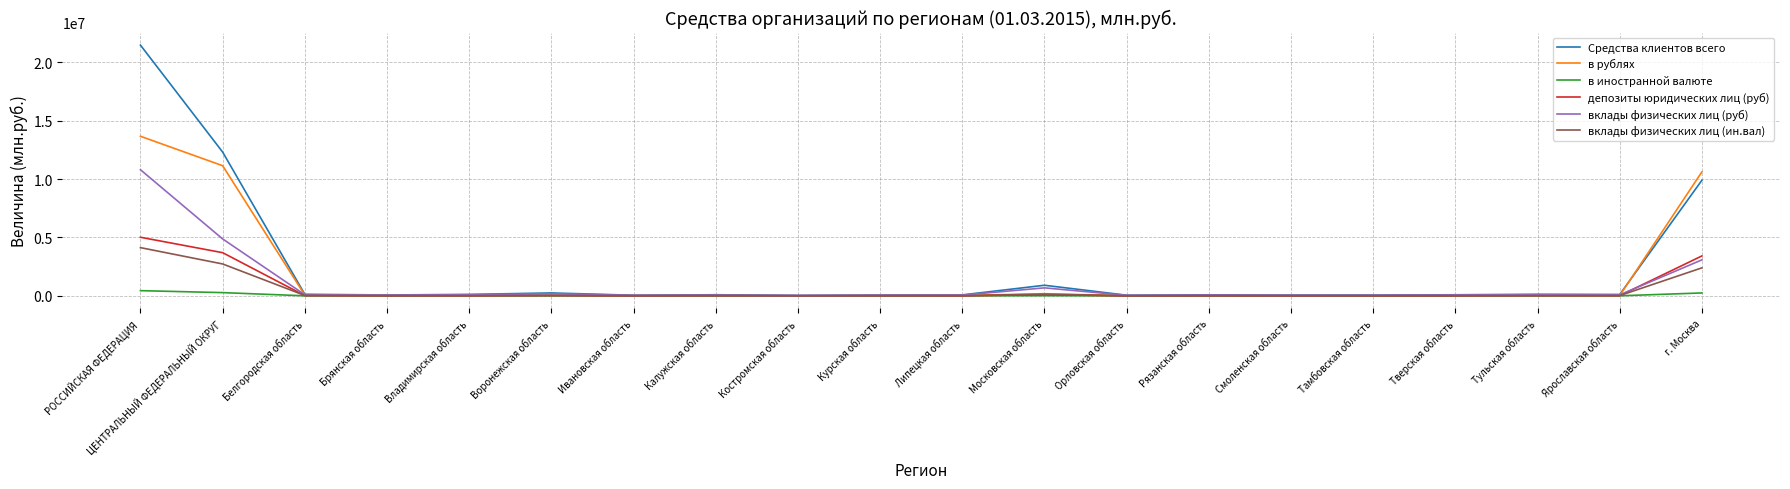

Between РОССИЙСКАЯ ФЕДЕРАЦИЯ and ЦЕНТРАЛЬНЫЙ ФЕДЕРАЛЬНЫЙ ОКРУГ, which series saw the biggest shift?

Средства клиентов всего